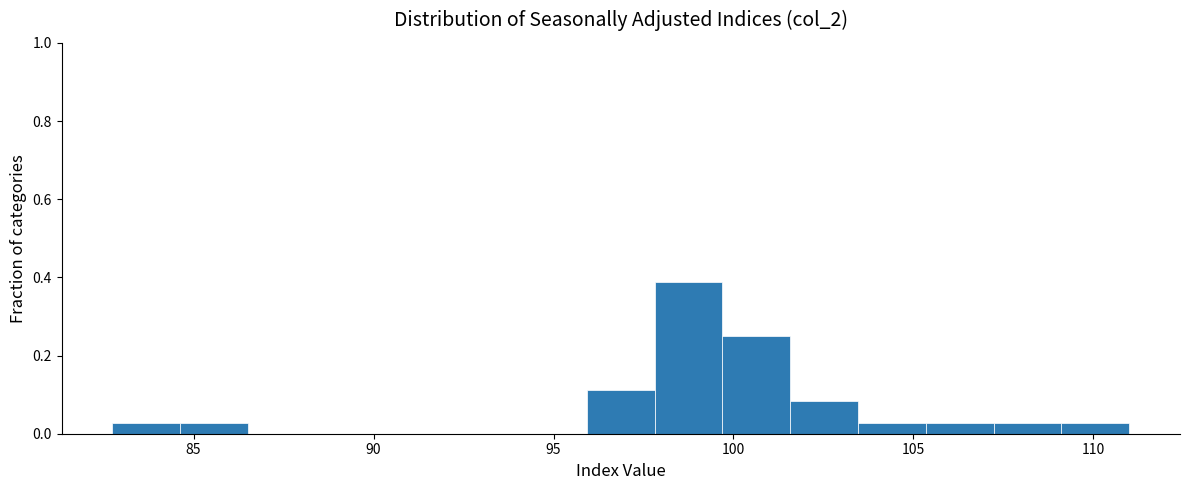

Around what value on the x-axis is the tallest bar? Give the approximate position of its centre, as read against the axis.

99.0